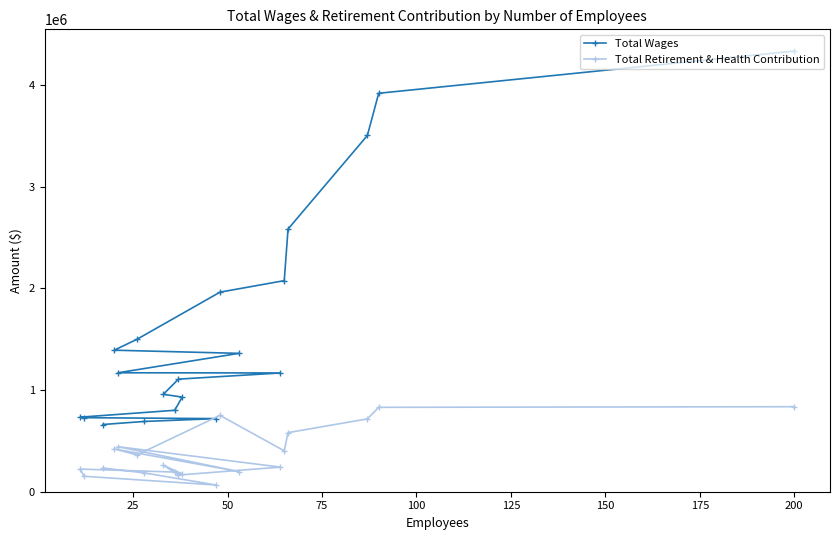

Count the number of data series in this chart.

2